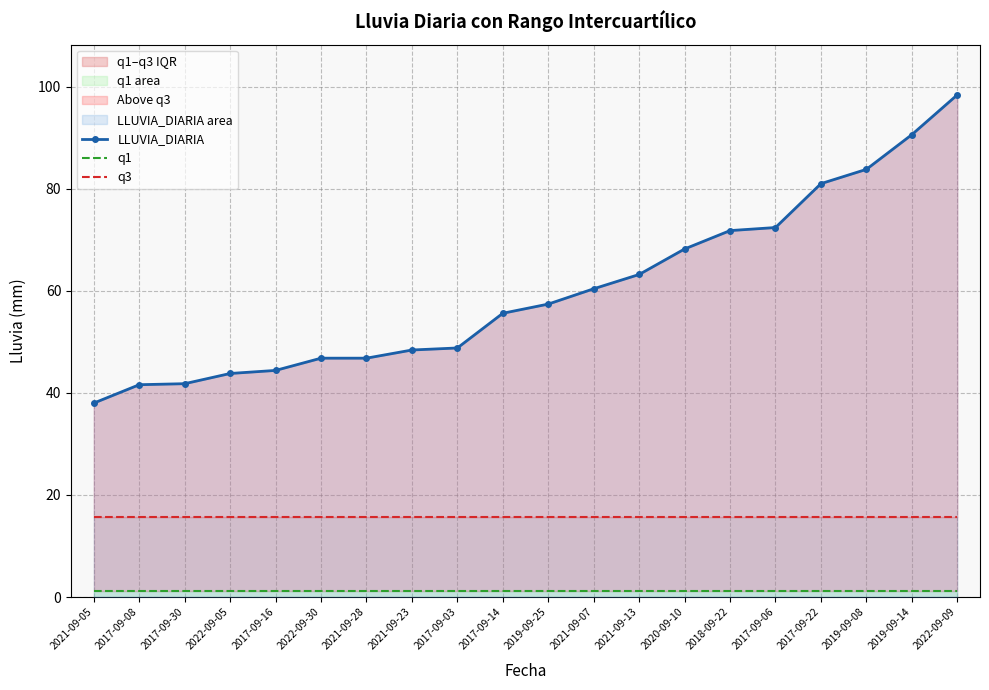

What is the value of the q1 point at the 19th from the left?

1.2